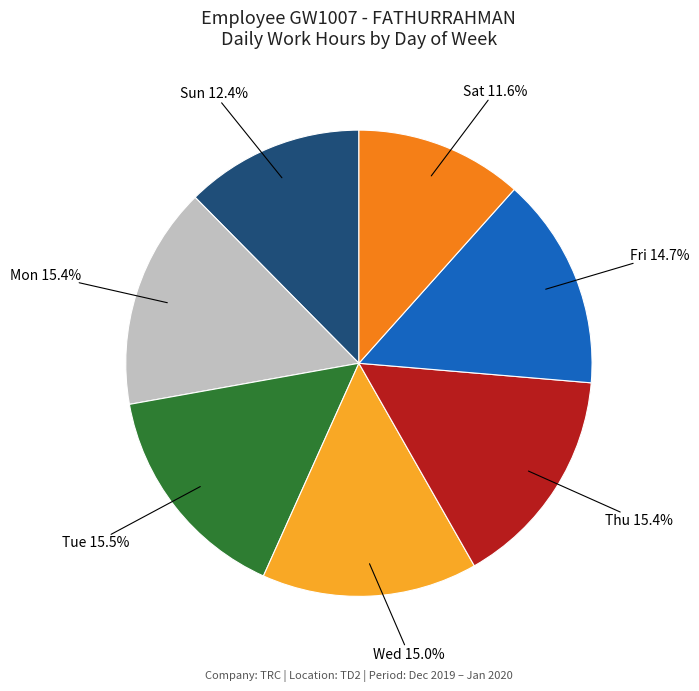

How many slices are in this pie chart?

7